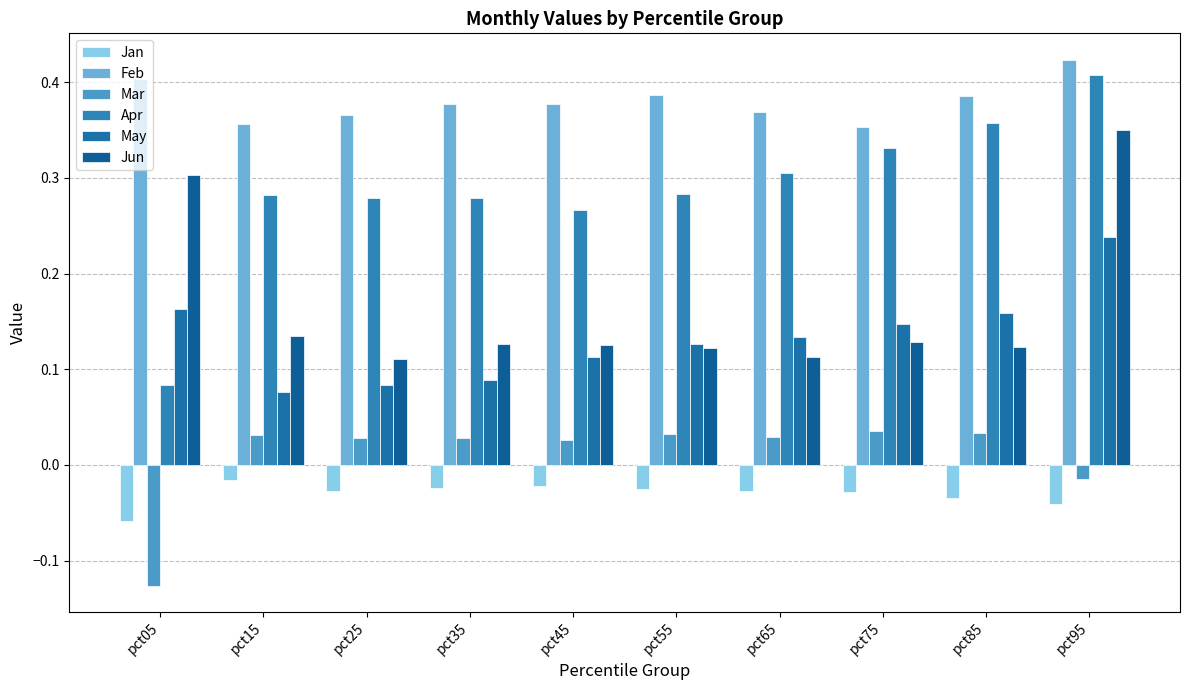

How many bars are there in total?

60